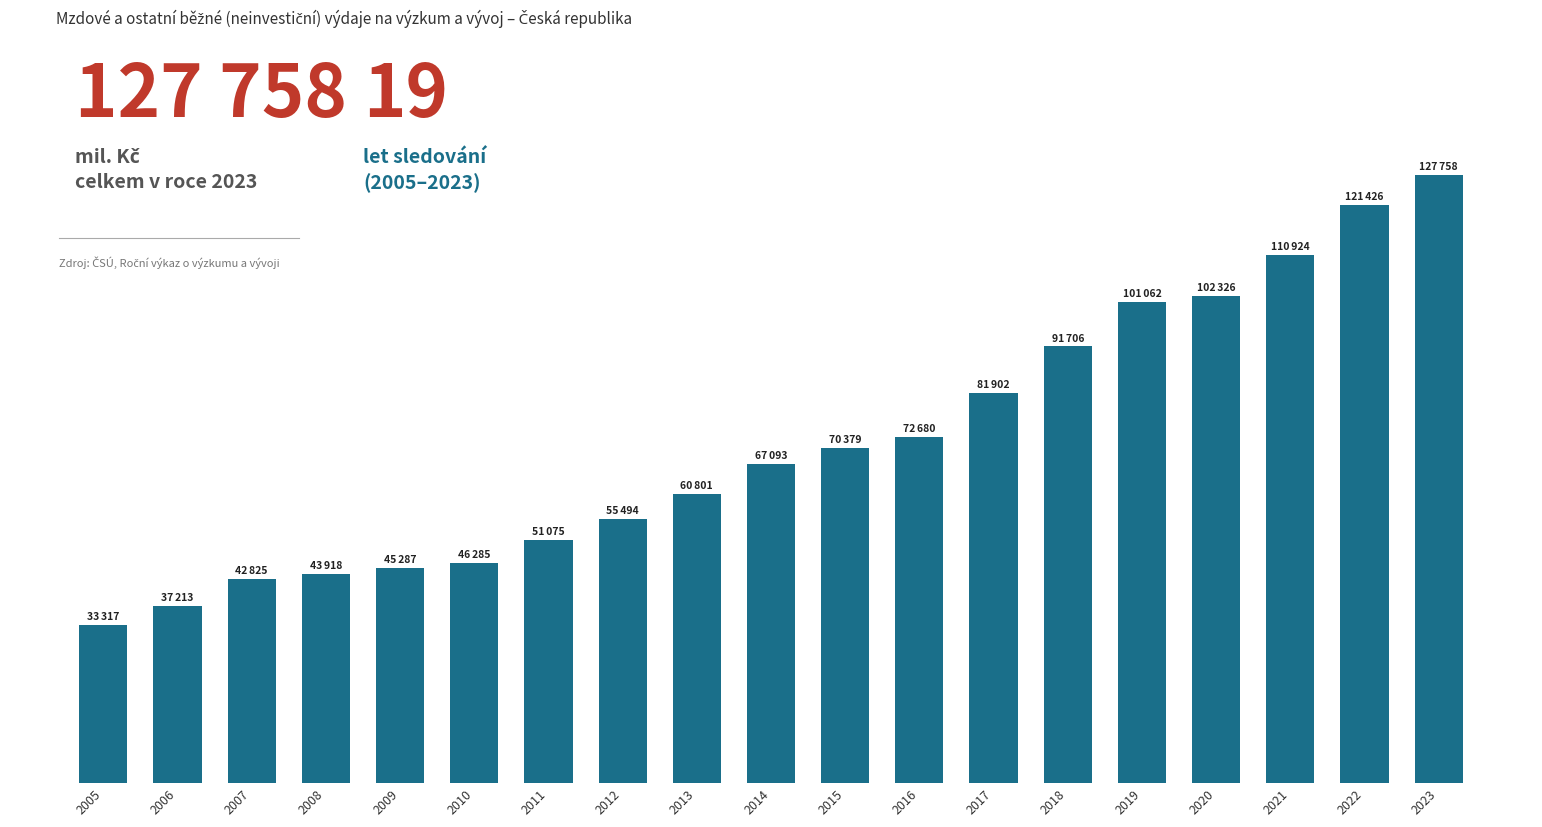

Where is the data nearest to the value 80537?

2017